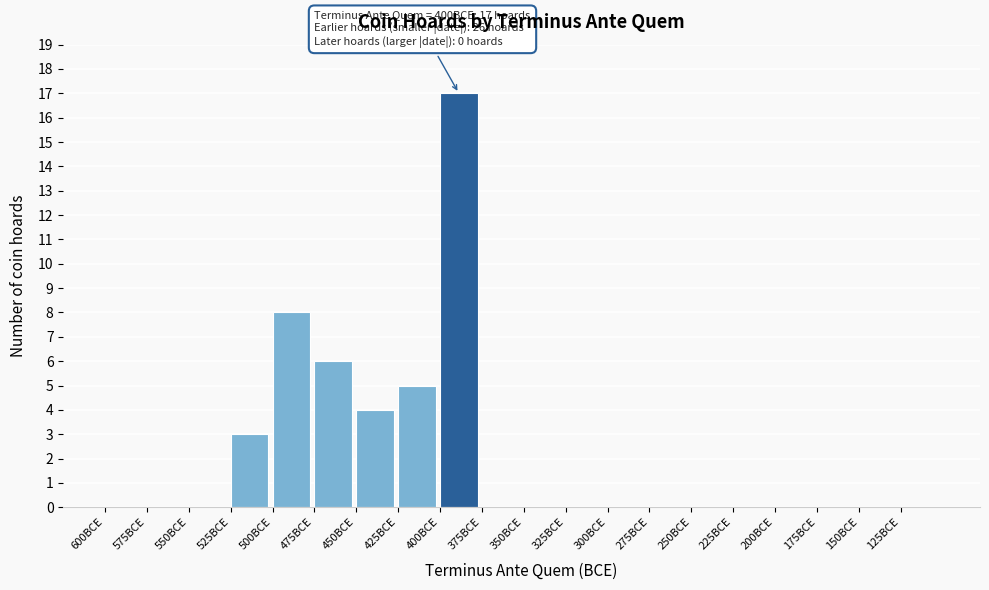

Reading right to left, transcribe all the data shown in this chart.

125BCE=0	150BCE=0	175BCE=0	200BCE=0	225BCE=0	250BCE=0	275BCE=0	300BCE=0	325BCE=0	350BCE=0	375BCE=0	400BCE=17	425BCE=5	450BCE=4	475BCE=6	500BCE=8	525BCE=3	550BCE=0	575BCE=0	600BCE=0